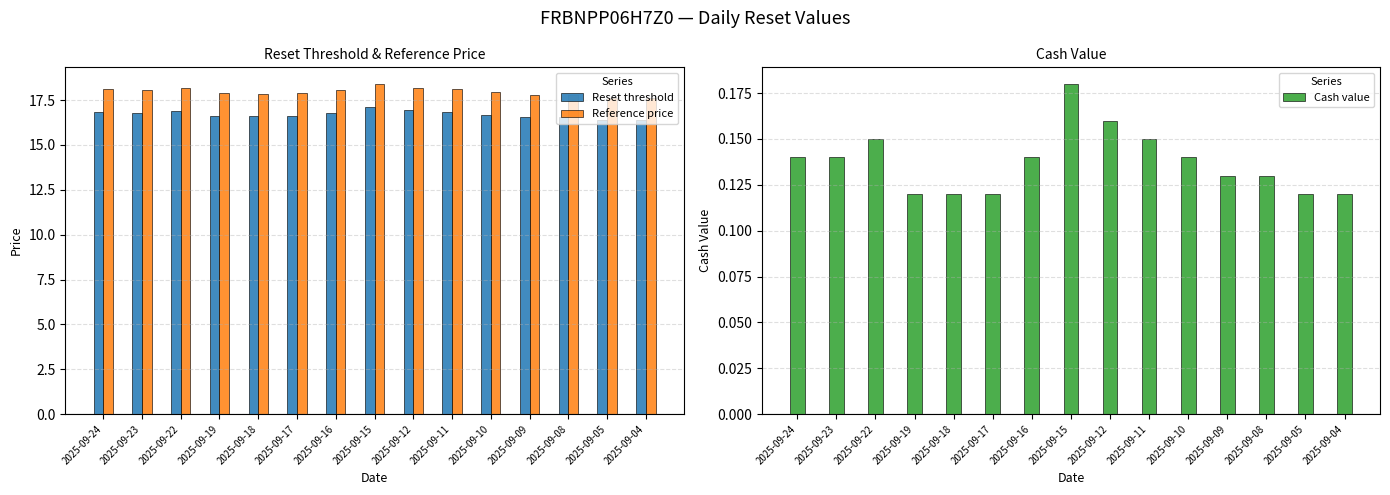

How many distinct data groups are displayed?

3